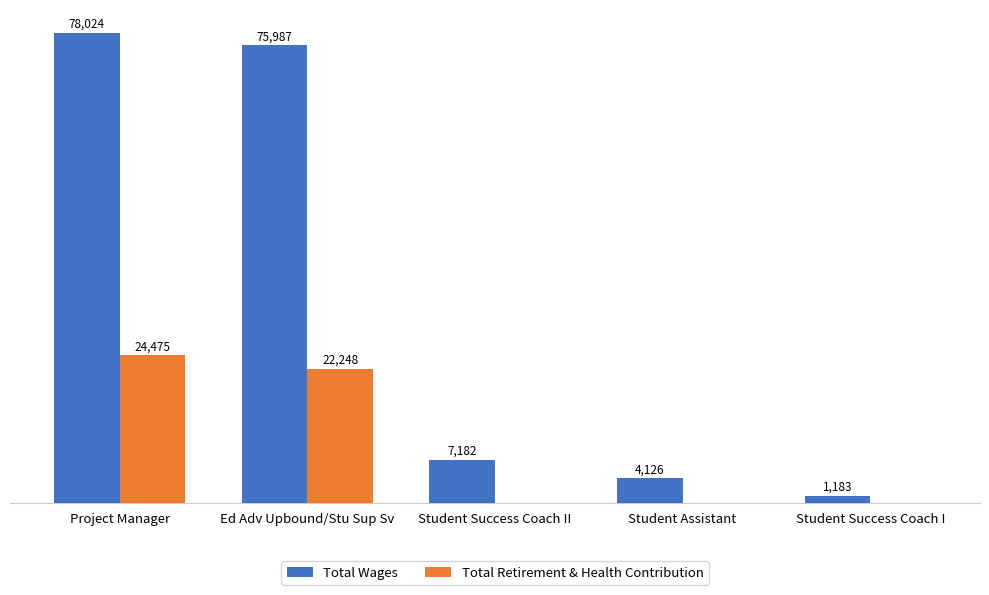

Which series changed the most between Project Manager and Student Assistant?

Total Wages